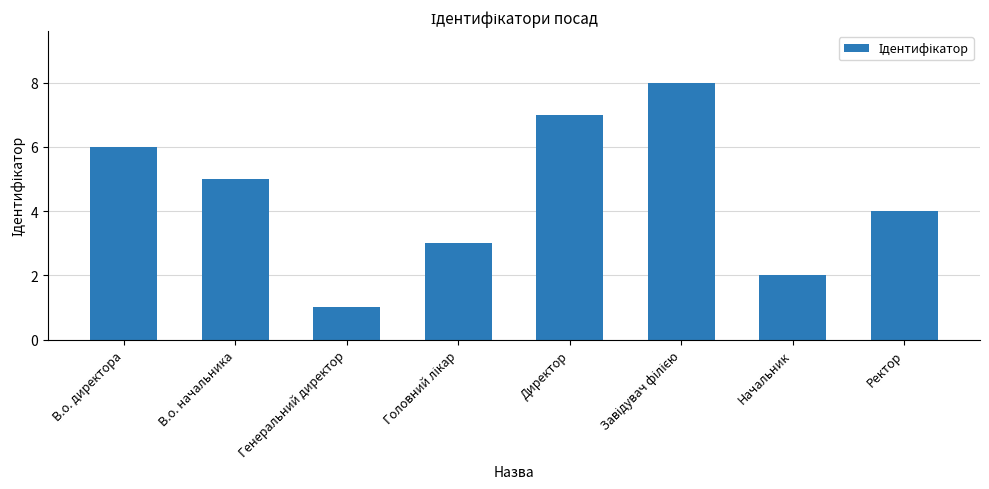

How many data points are less than 5?

4